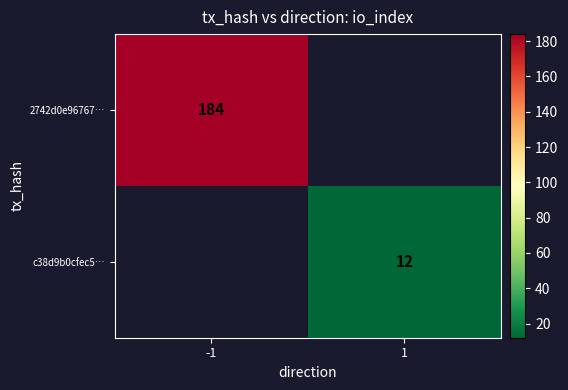

The value of 2742d0e96767… at -1 is 184. True or false?

True